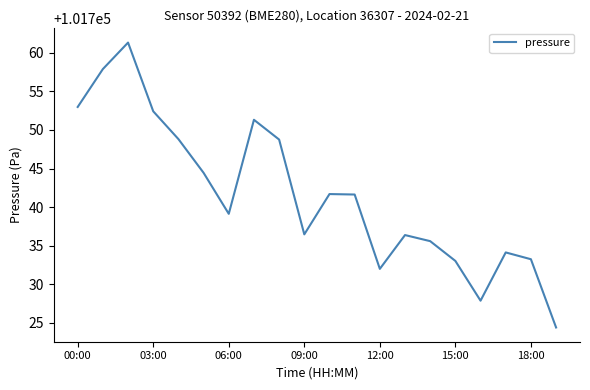

What is the difference between the maximum and minimum values?

36.9